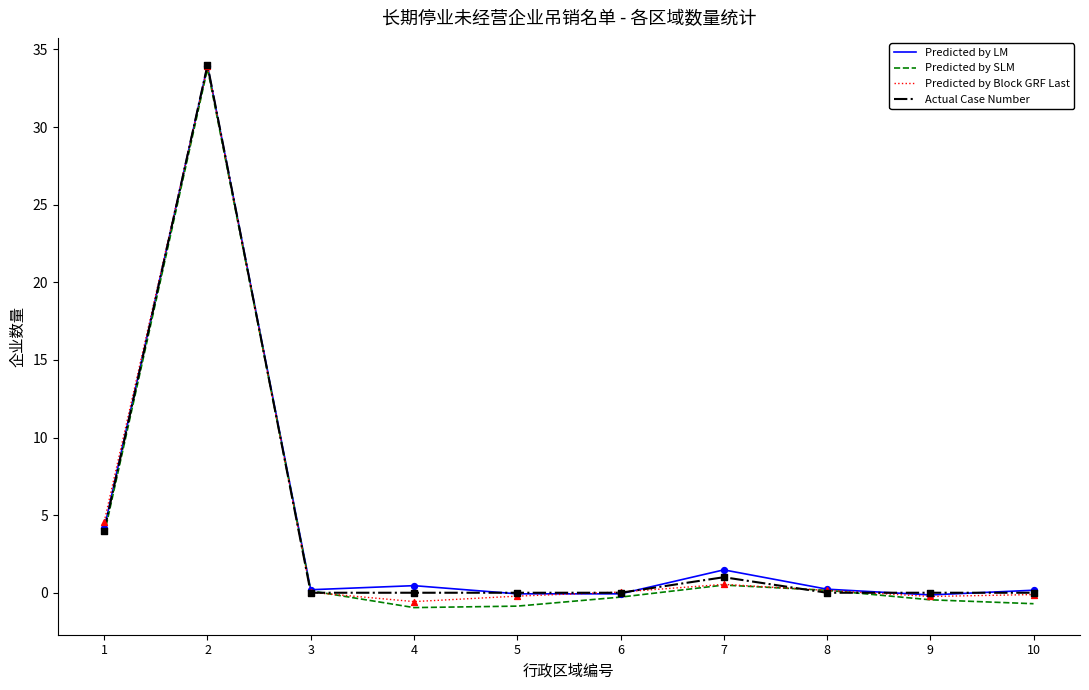

What is the total value across all series at 2?

135.6